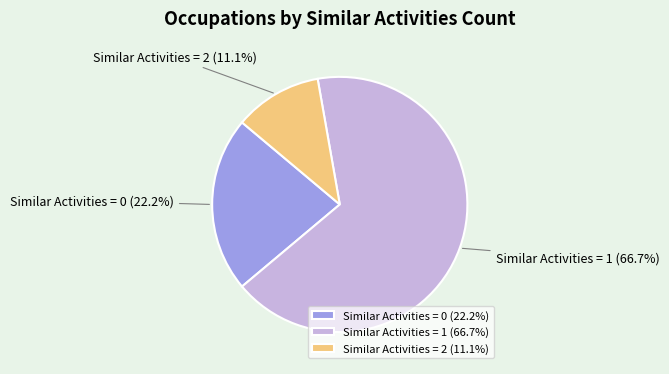

What percentage do Similar Activities = 2 (11.1%) and Similar Activities = 0 (22.2%) together represent?

33.3%